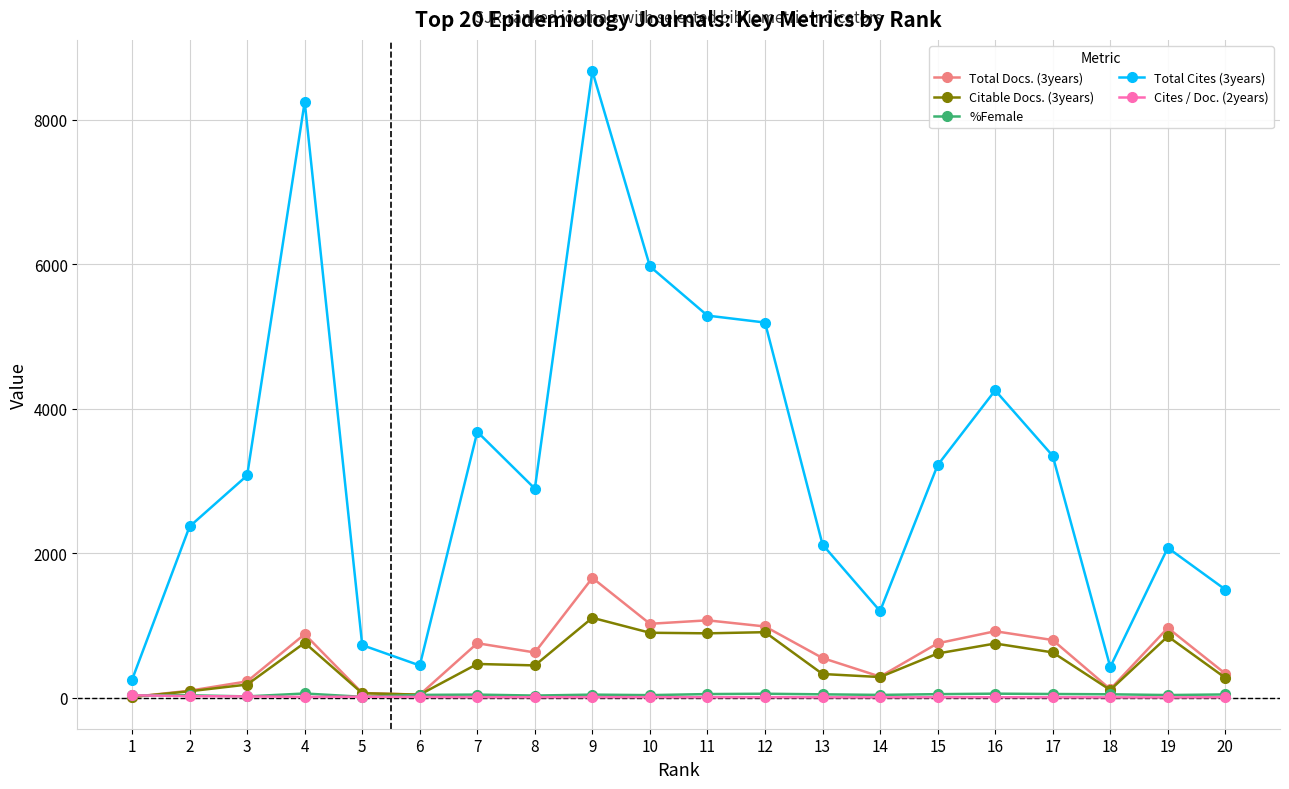

True or false: Total Docs. (3years) and Total Cites (3years) cross at least once.

False